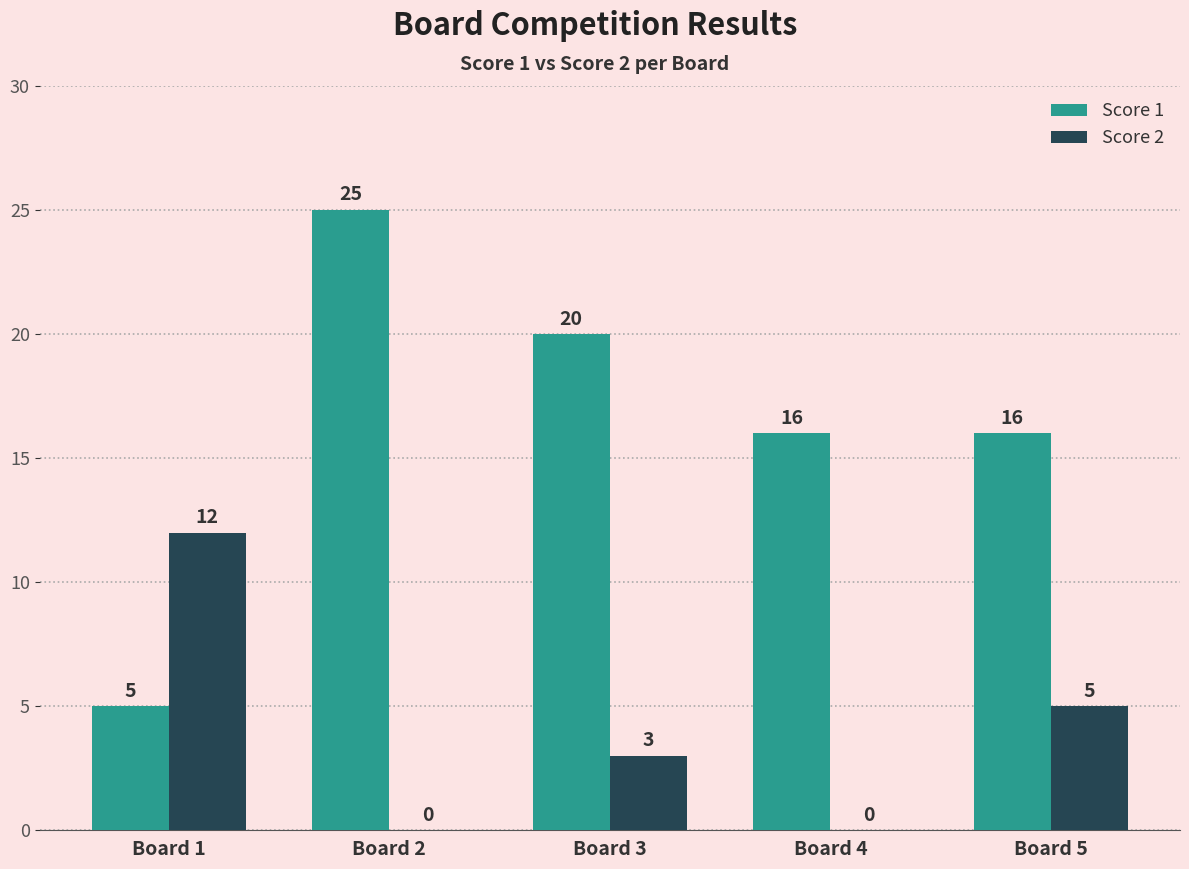

How many distinct data groups are displayed?

2